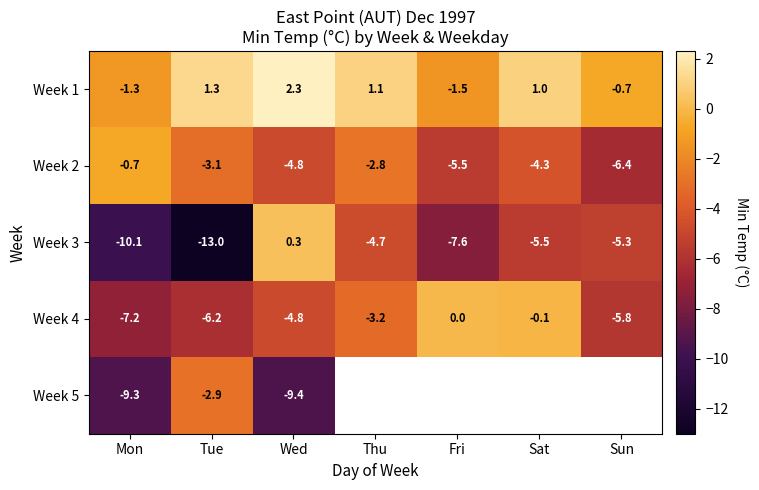

What is the minimum value for Week 2?

-6.4